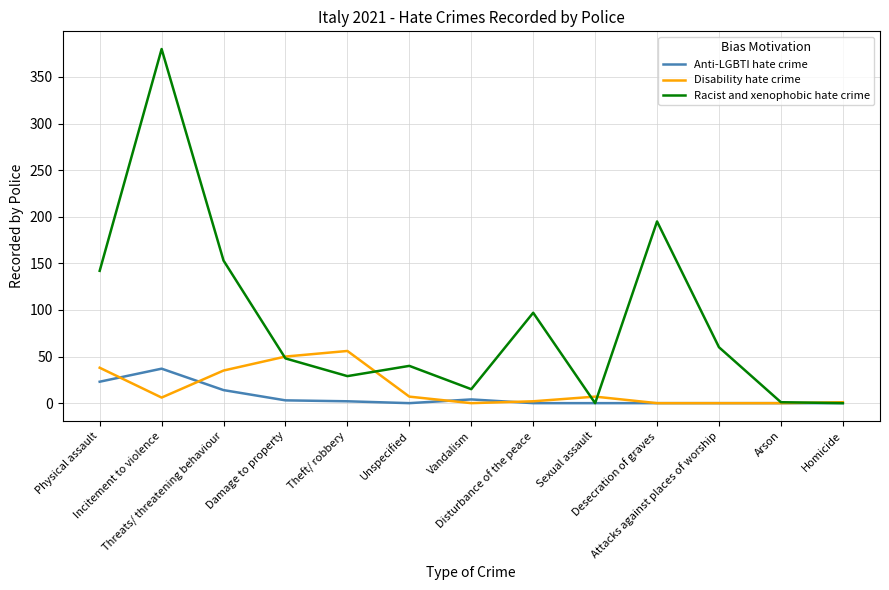

The value of Anti-LGBTI hate crime at Physical assault is 23. True or false?

True